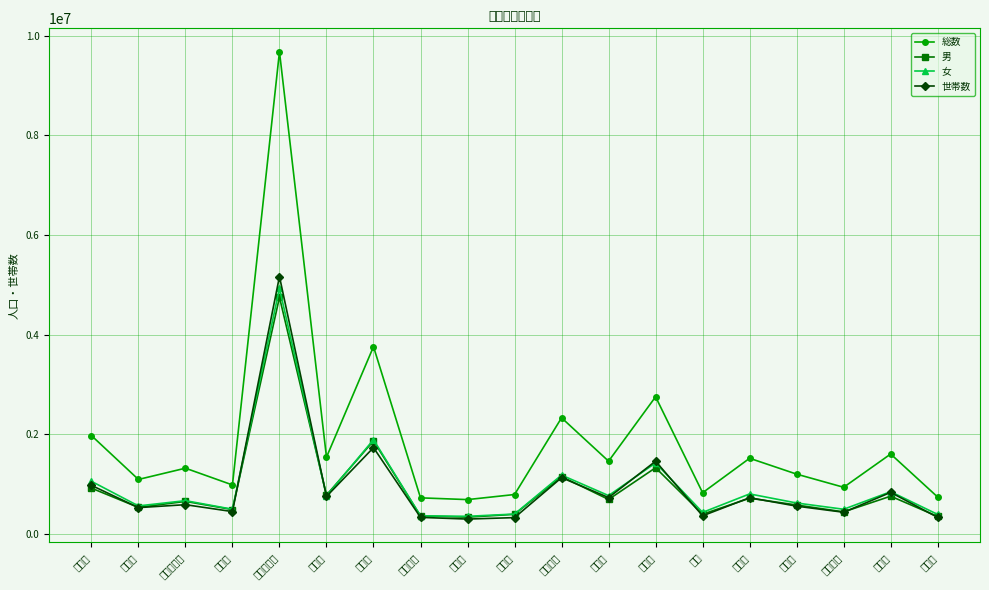

List the series in order of their peak value, highest first.

総数, 世帯数, 女, 男